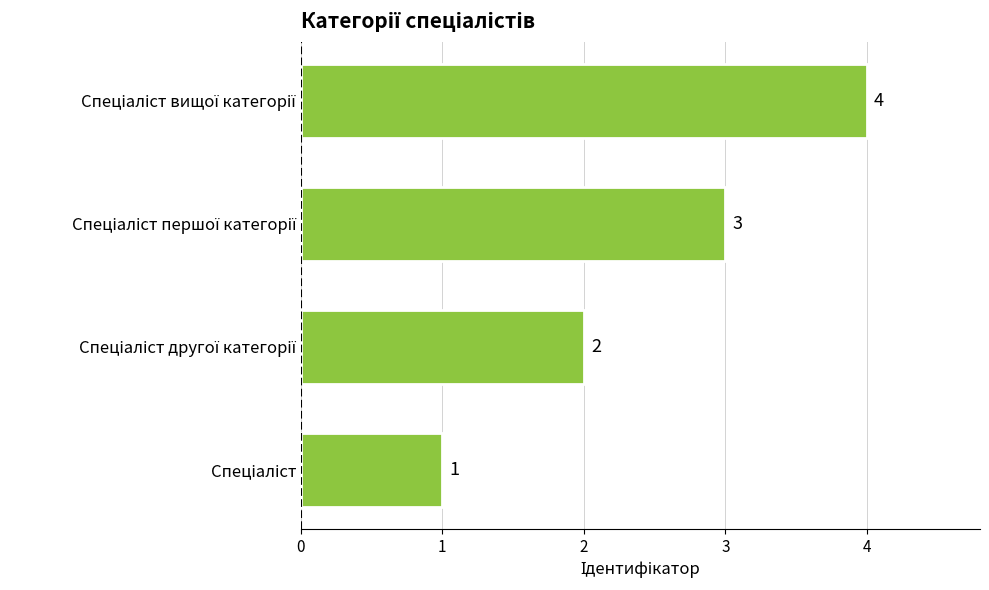

What is the difference between the maximum and second lowest values?

2